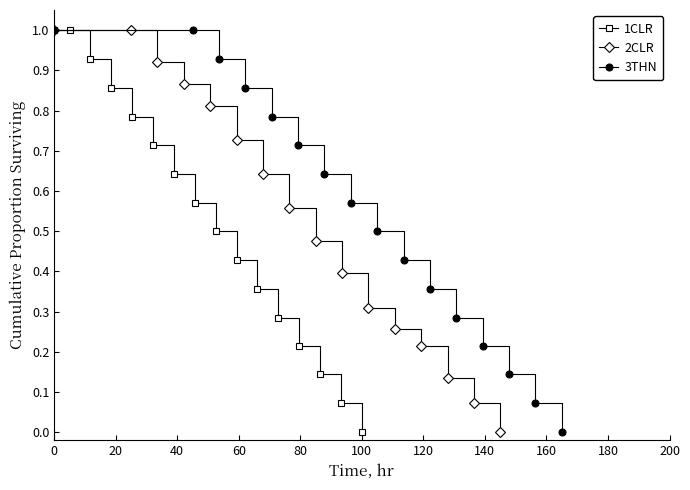

What is the value of the 3THN point at the 10th from the left?

0.4